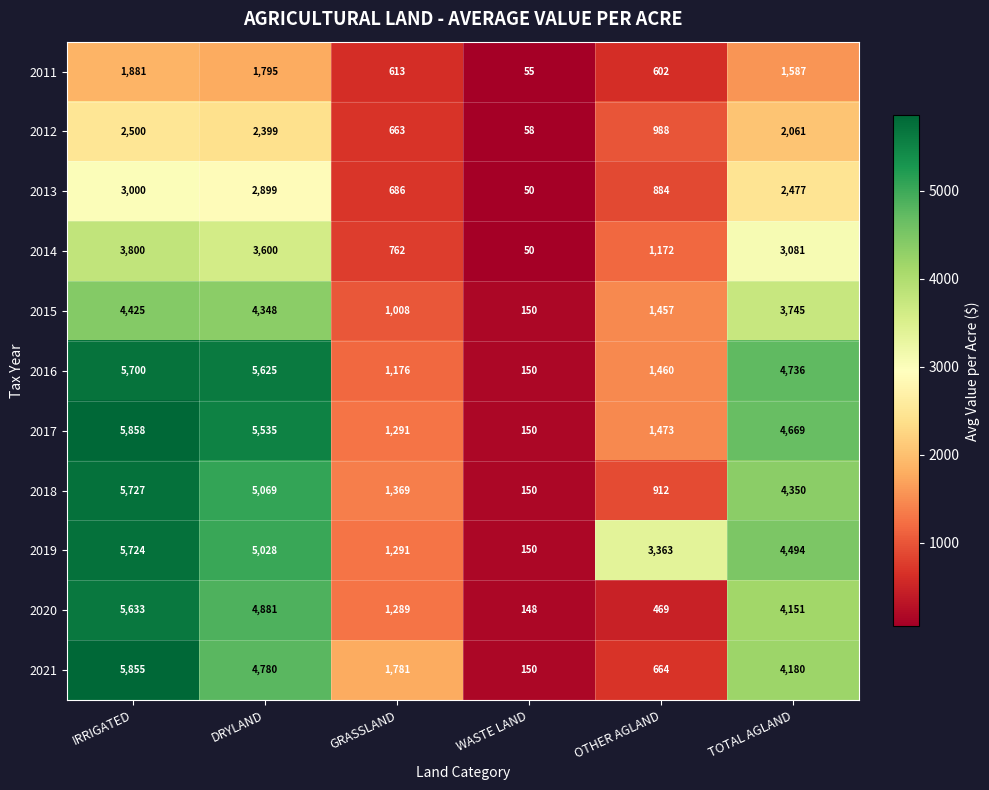

The value of 2014 at IRRIGATED is 3800. True or false?

True